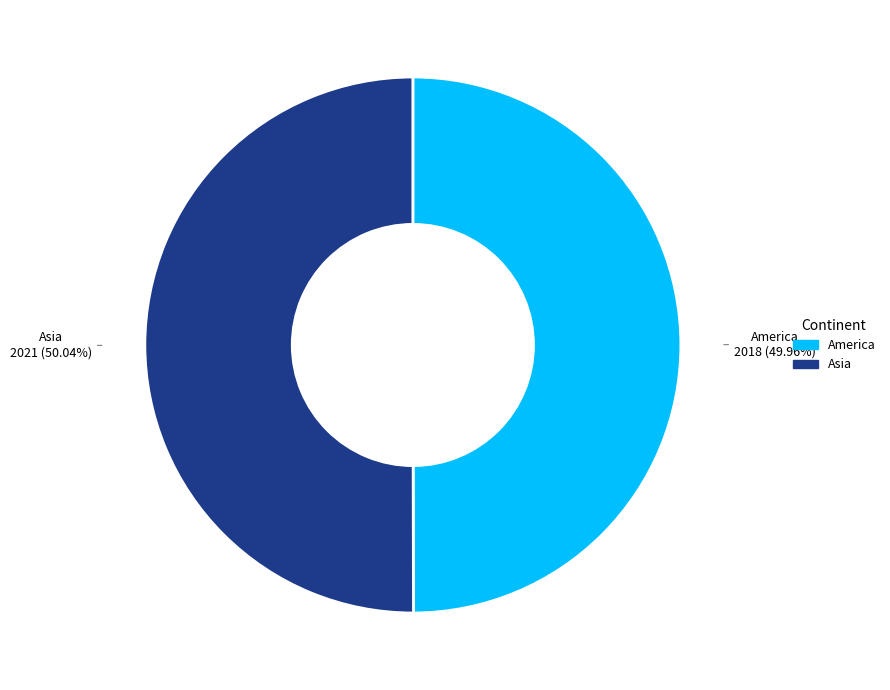

What is the ratio of the value at Asia to the value at America?

1.0